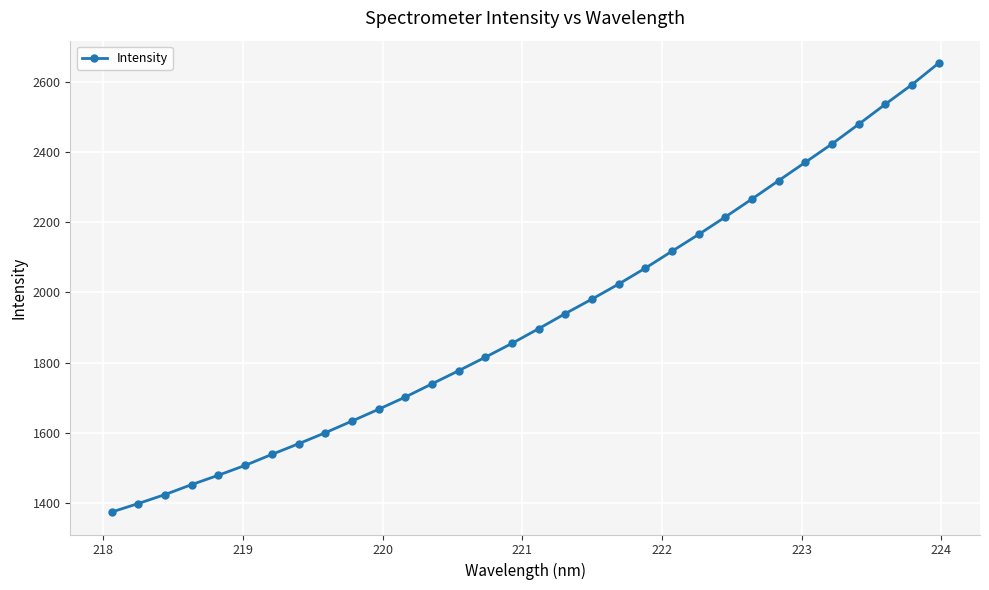

What is the difference between the maximum and minimum values?

1279.4